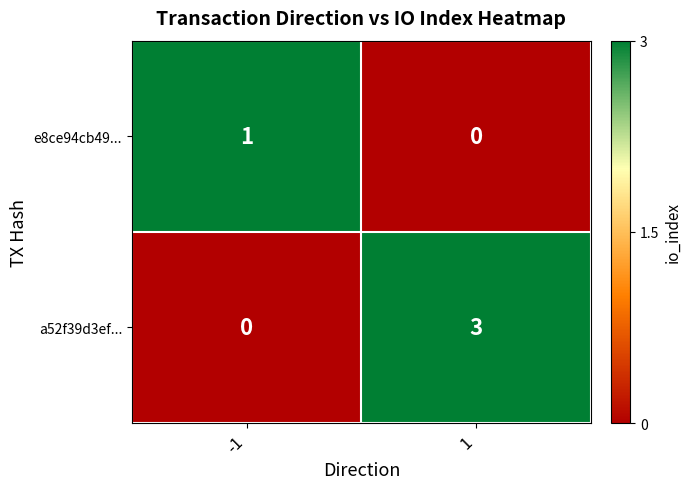

Which series changed the most between -1 and 1?

a52f39d3ef...